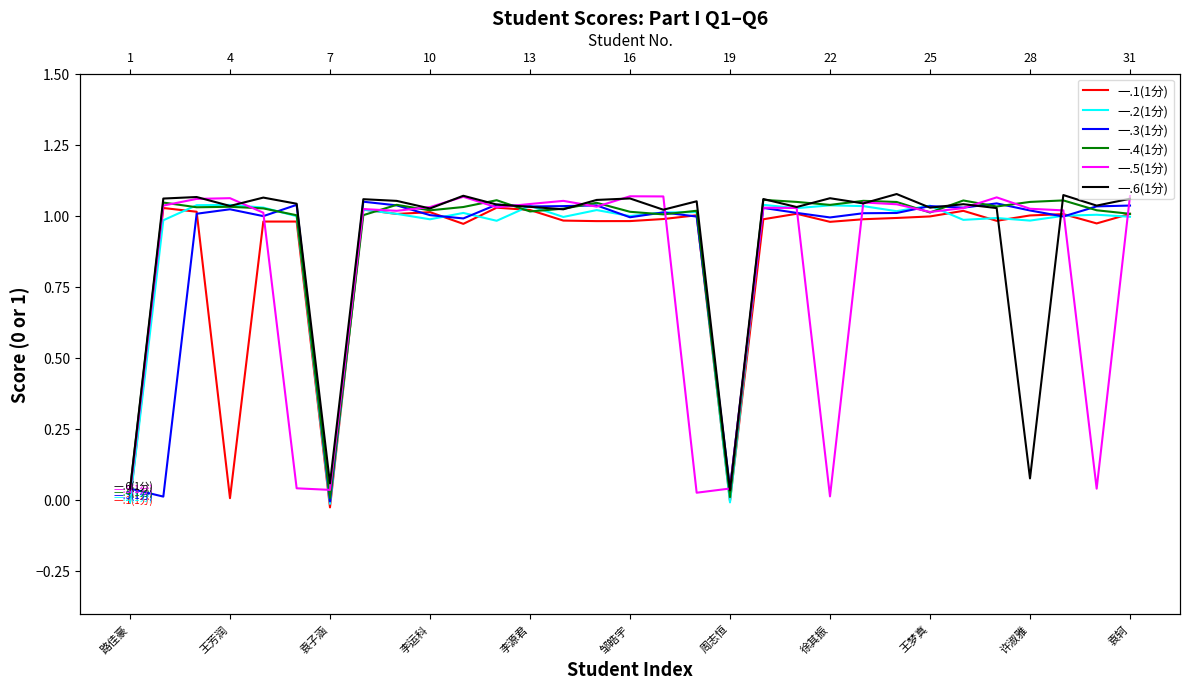

At which label is 一.3(1分) closest to 0?

袁子涵